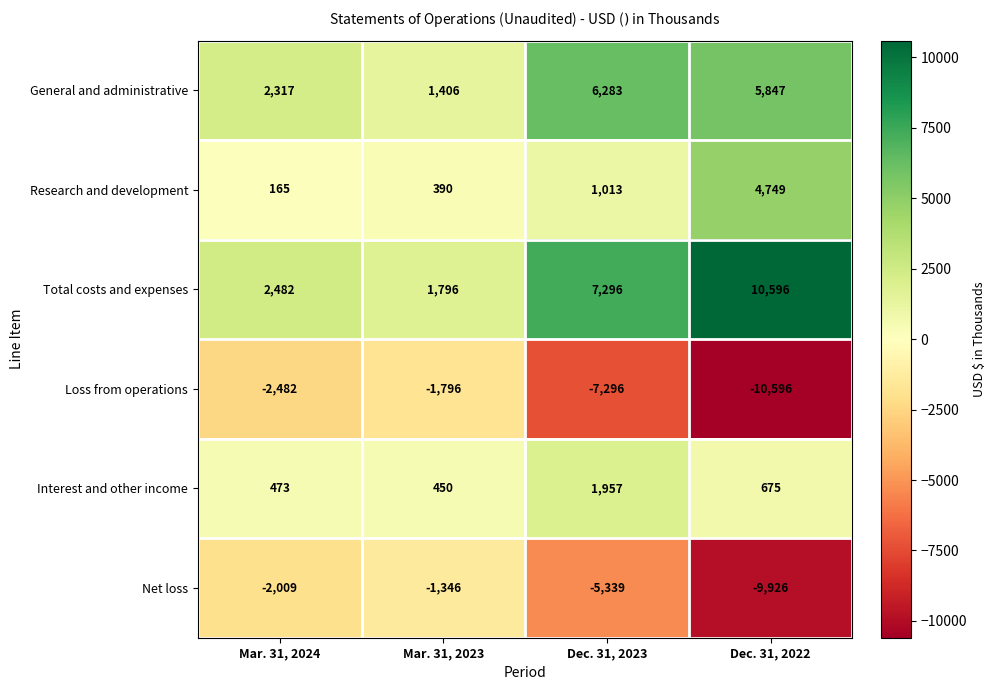

At which category does the chart reach its peak across all series?

Dec. 31, 2022